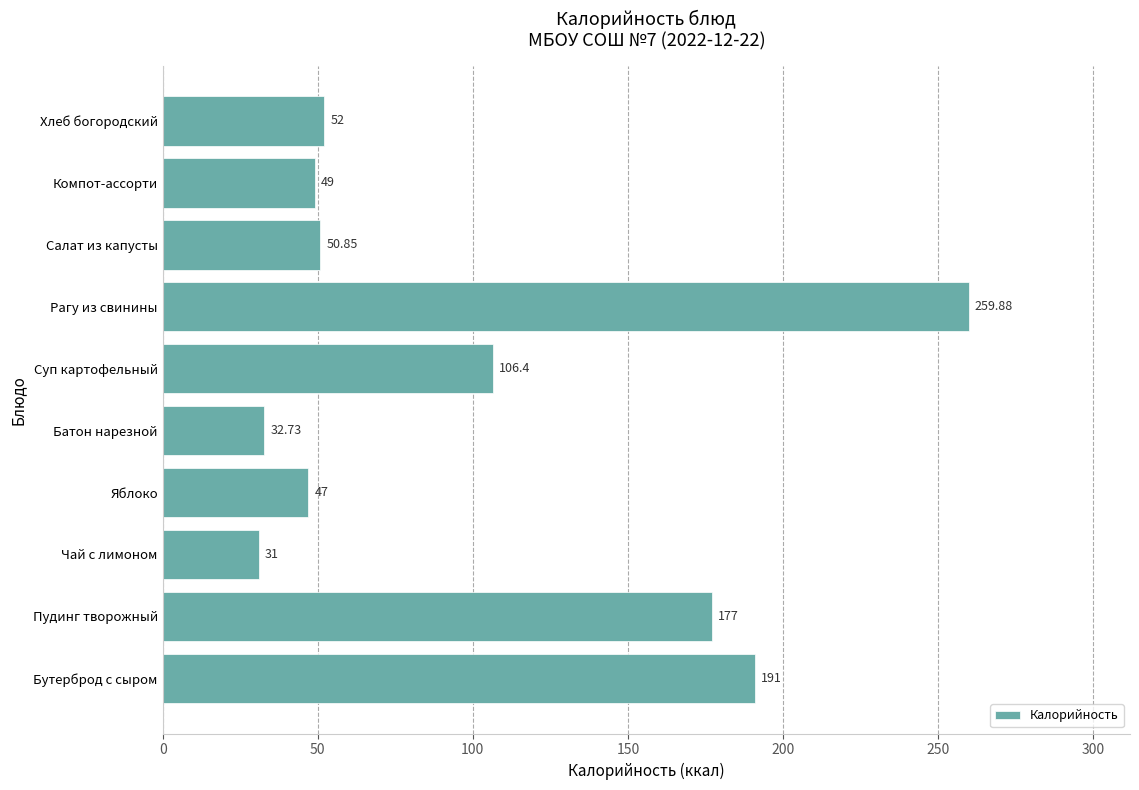

Which has a higher value, Батон нарезной or Чай с лимоном?

Батон нарезной